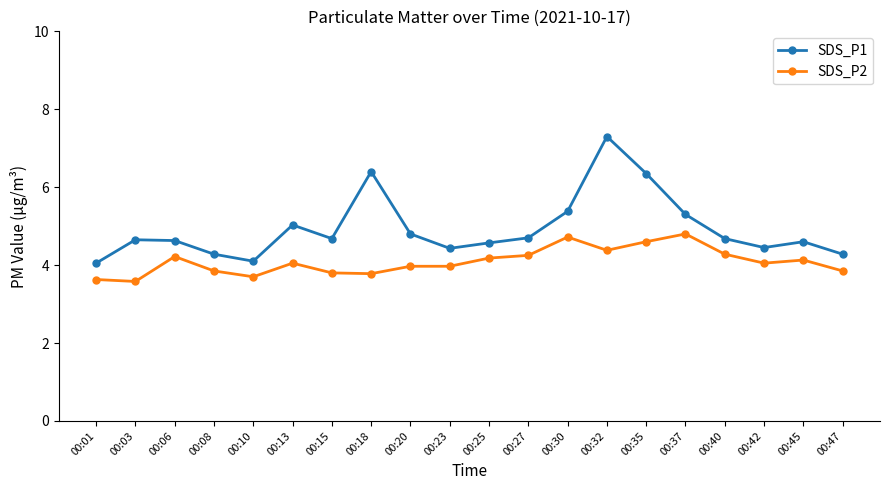

List the series in order of their peak value, lowest first.

SDS_P2, SDS_P1